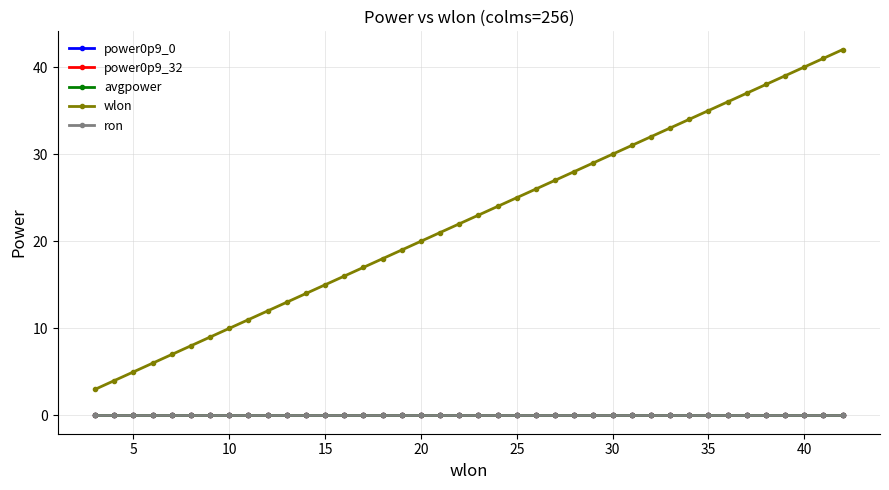

Which series has the largest total across all categories?

wlon